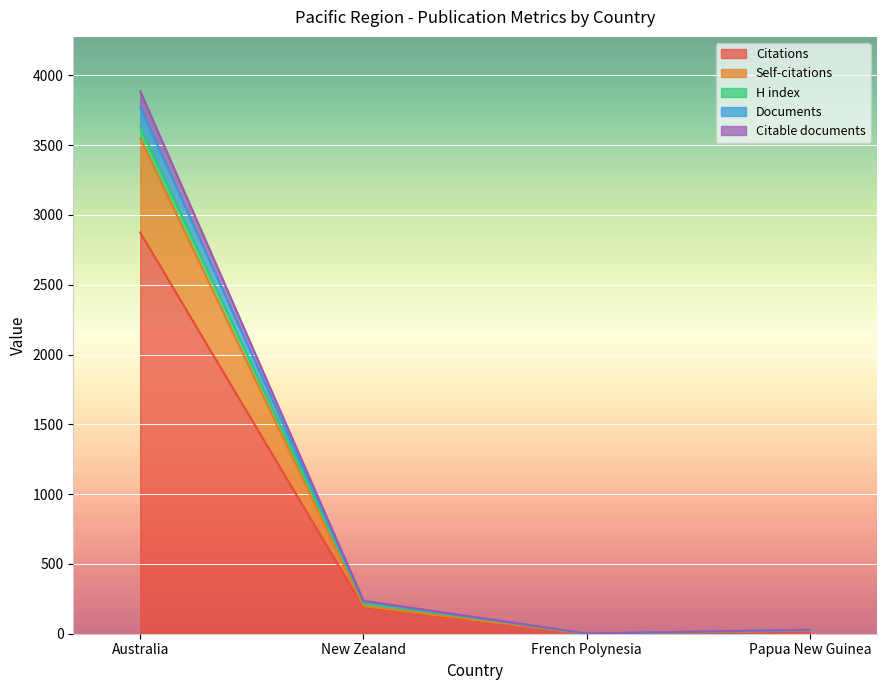

True or false: Citations has more than 2 points higher than both neighbors.

False